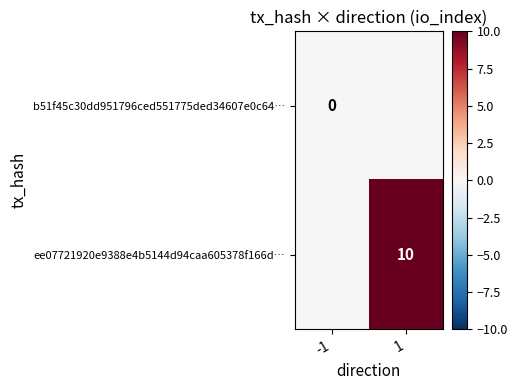

True or false: ee07721920e9388e4b5144d94caa605378f166d… has a value of 10 at 1.

True